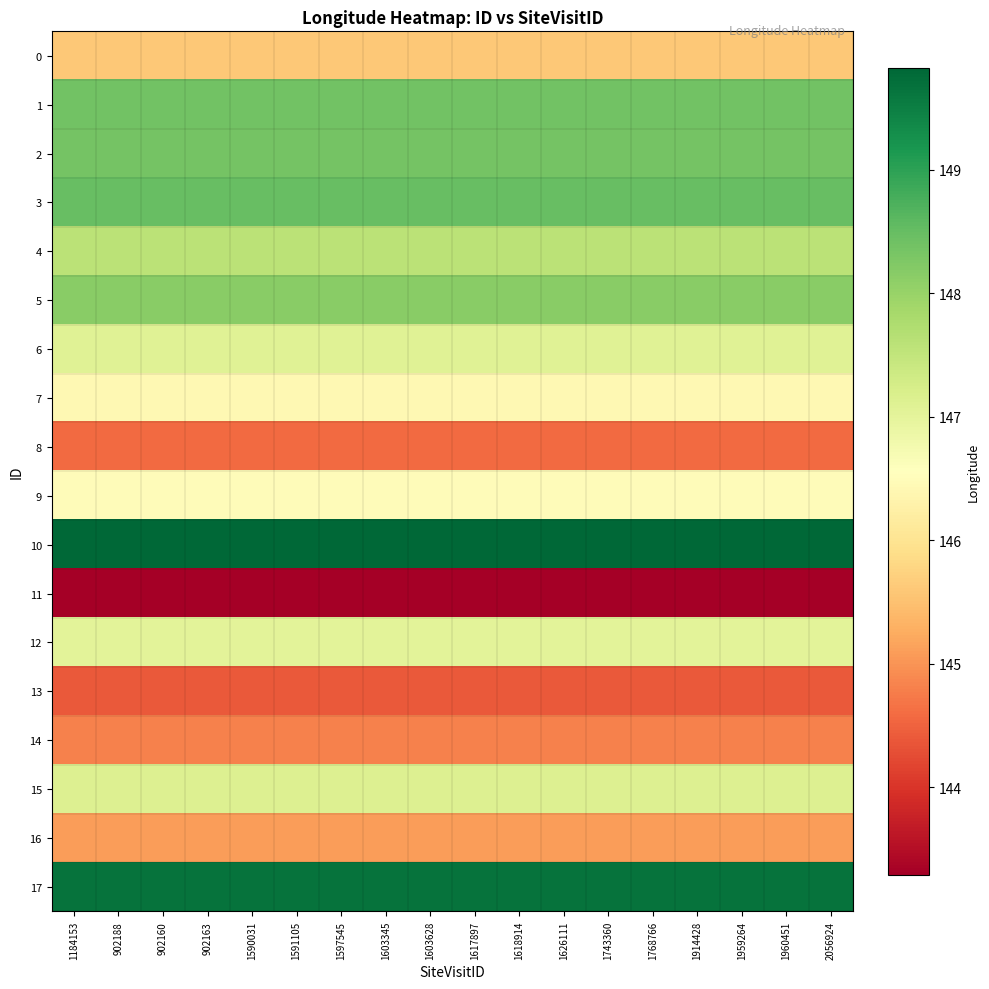

What is the total value across all series at 1618914?

2642.4